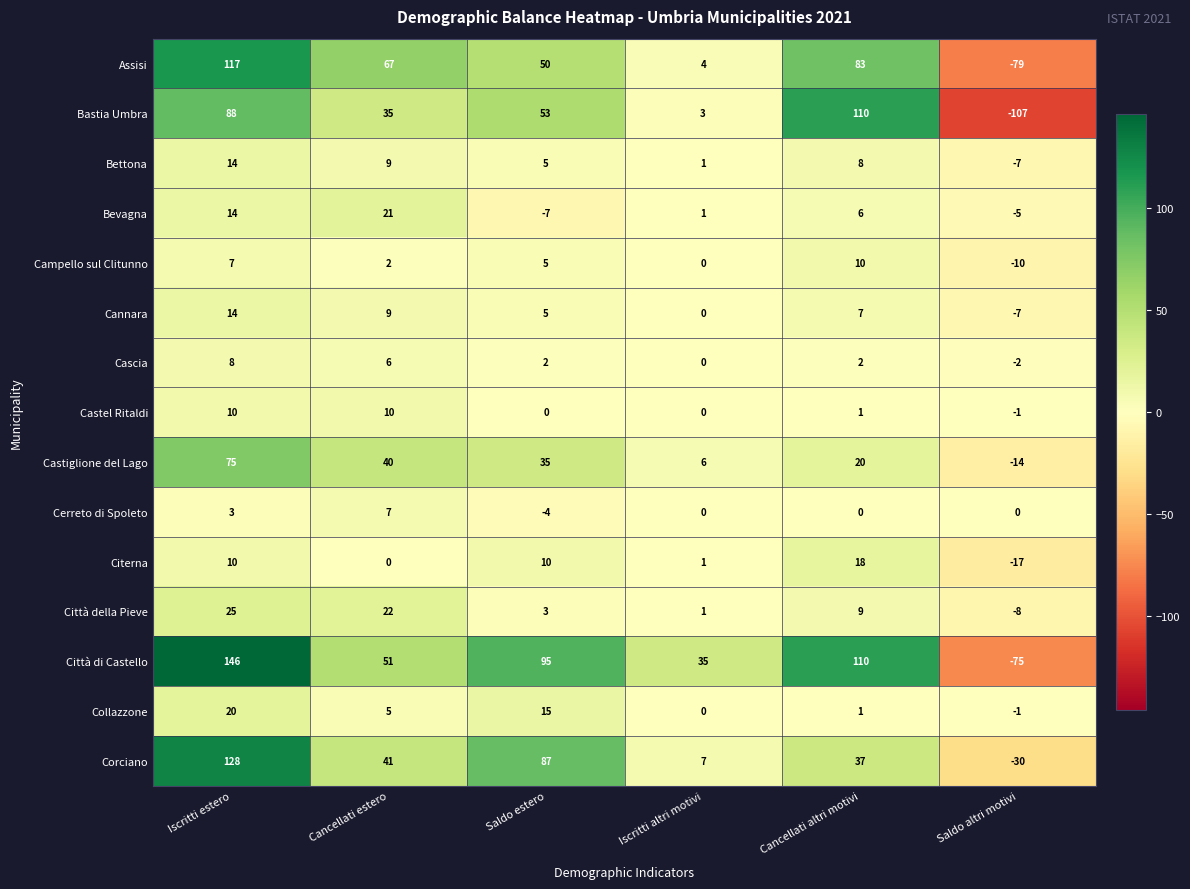

What is the total value across all series at Saldo altri motivi?

-363